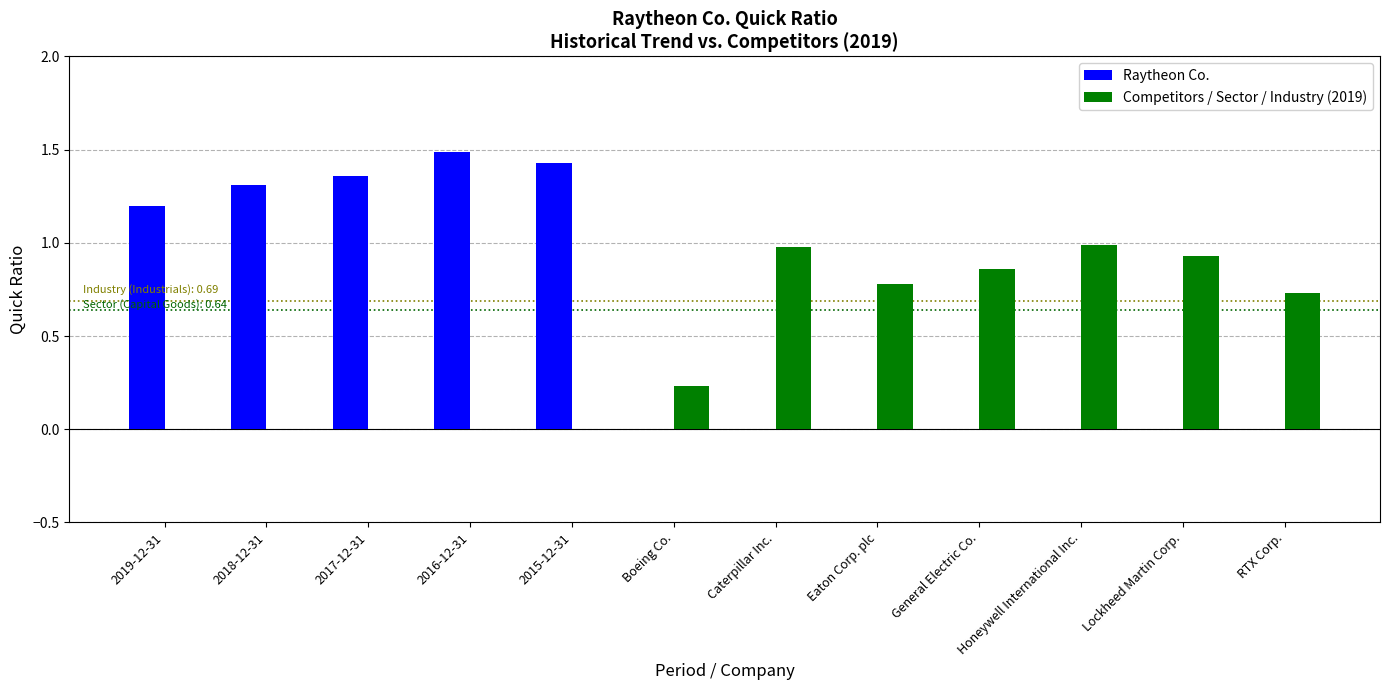

What is the greatest value displayed?

1.5